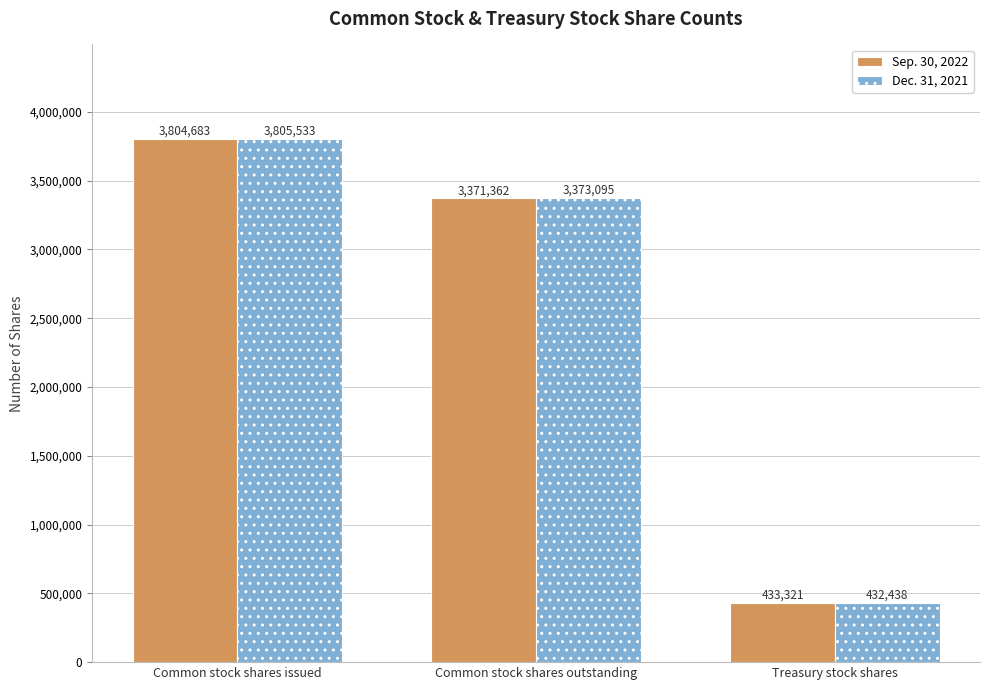

Rank the series by their average value, from lowest to highest.

Sep. 30, 2022, Dec. 31, 2021